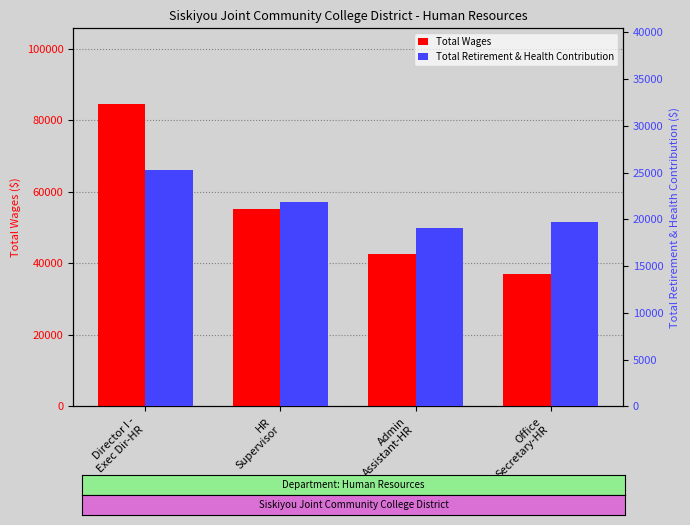

What is the maximum value shown in the chart?

84612